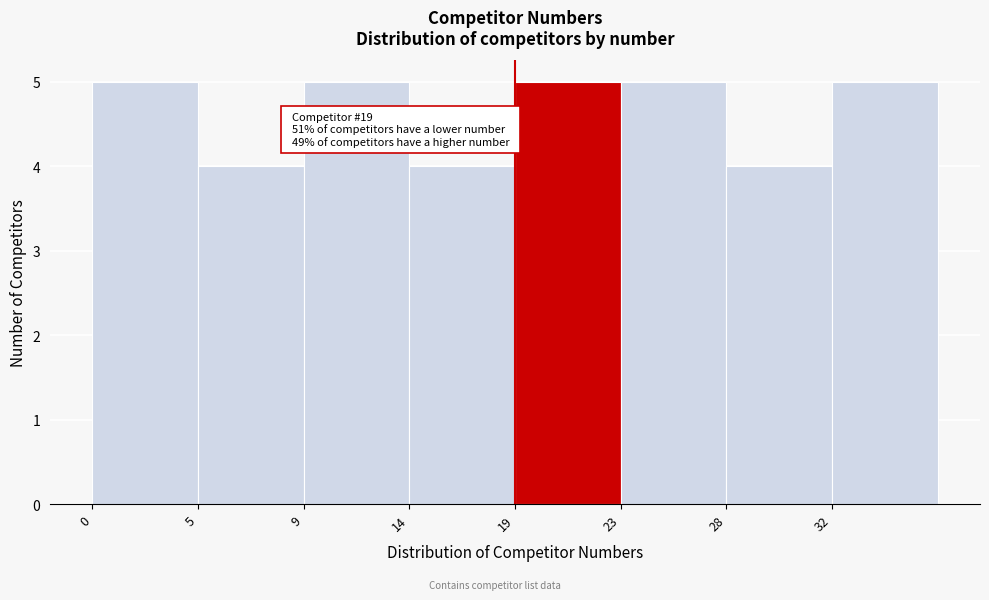

Reading left to right, extract all data points from this chart.

5	4	5	4	5	5	4	5